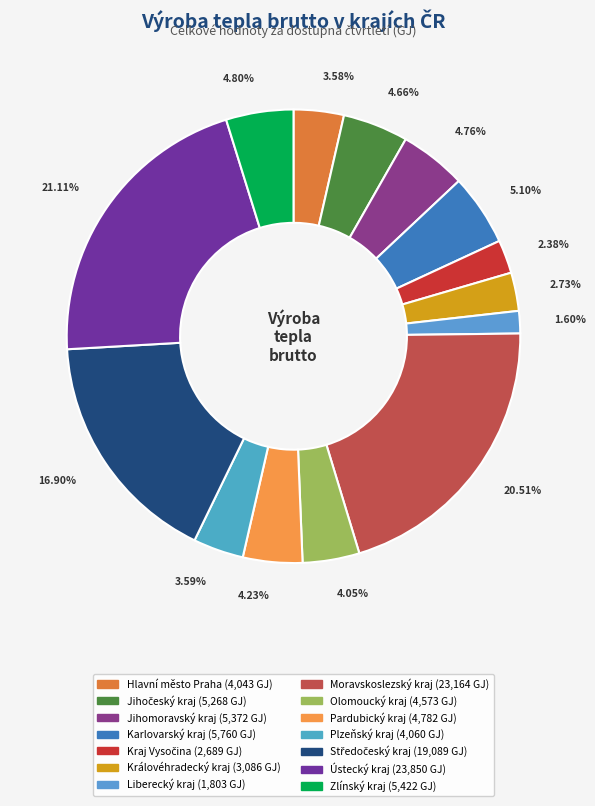

To the nearest percent, what is the difference between the largest and smallest slice percentages?

20%